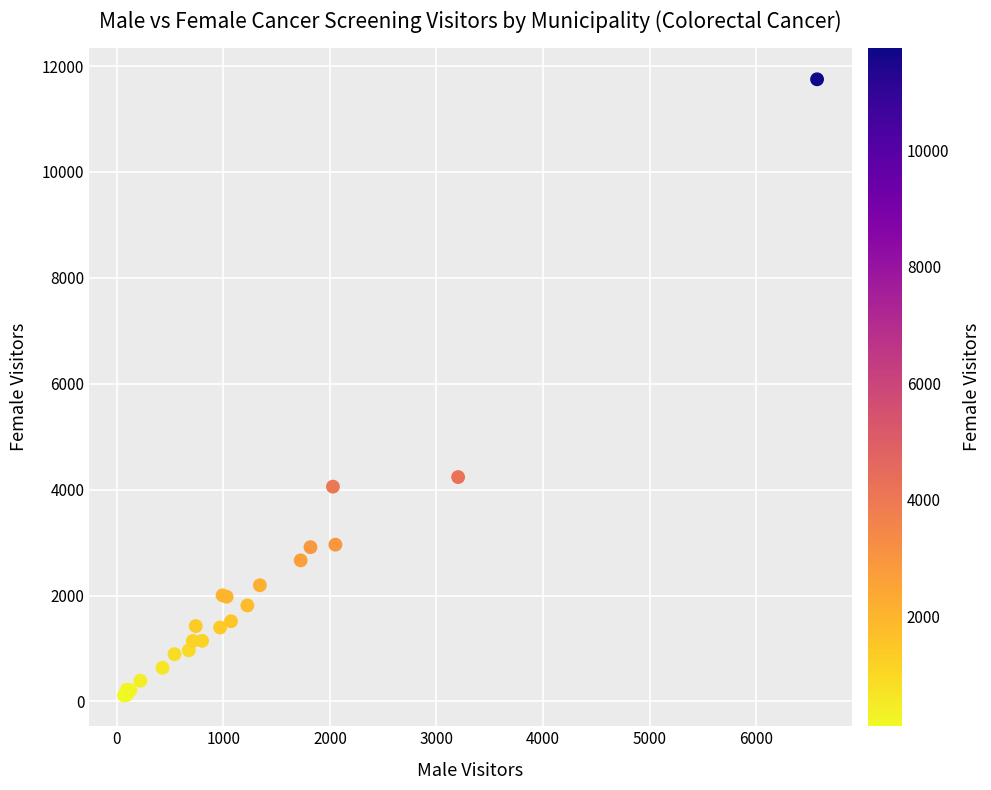

What Y value in the scatter plot is closest to 5932?

4238